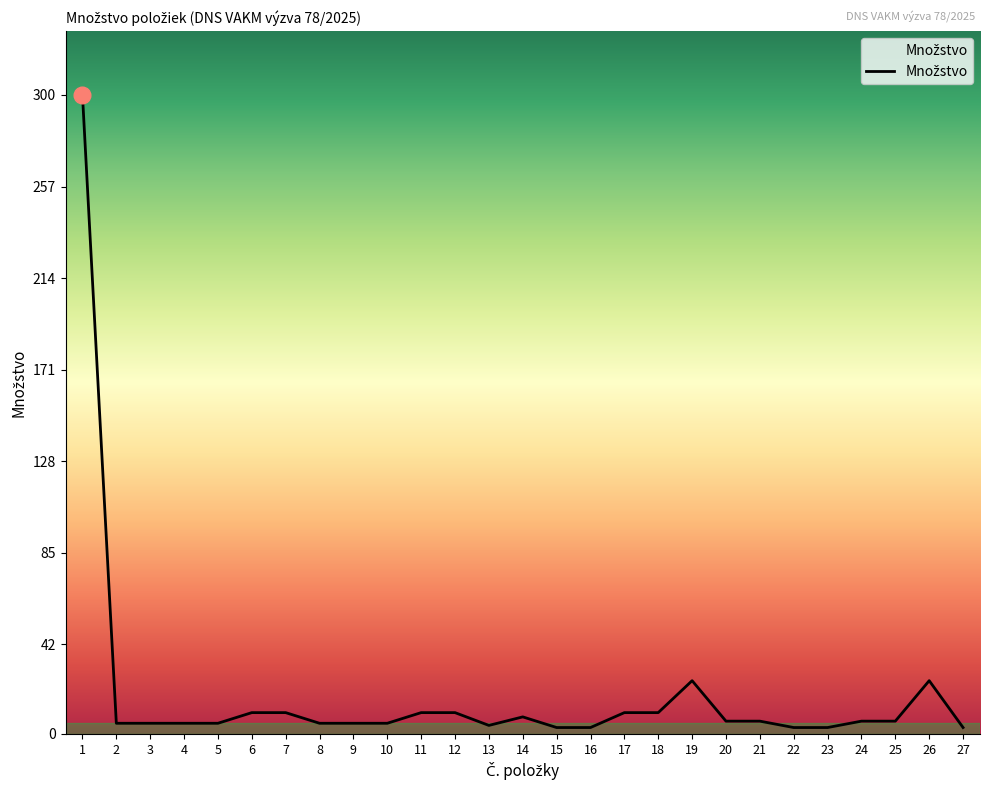

True or false: the data shows 25 at 26.

True